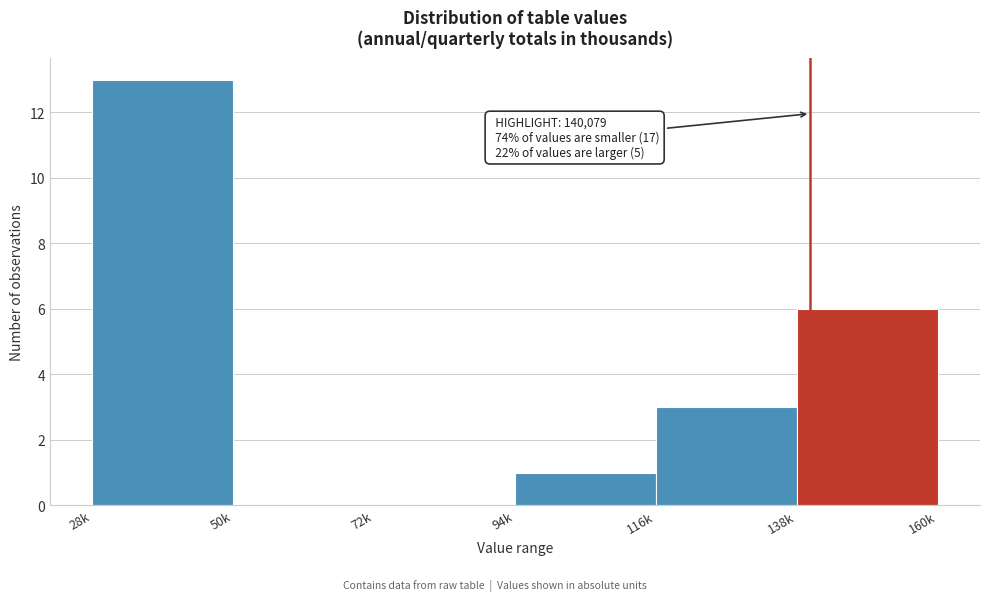

Reading right to left, transcribe all the data shown in this chart.

138k=6	116k=3	94k=1	72k=0	50k=0	28k=13